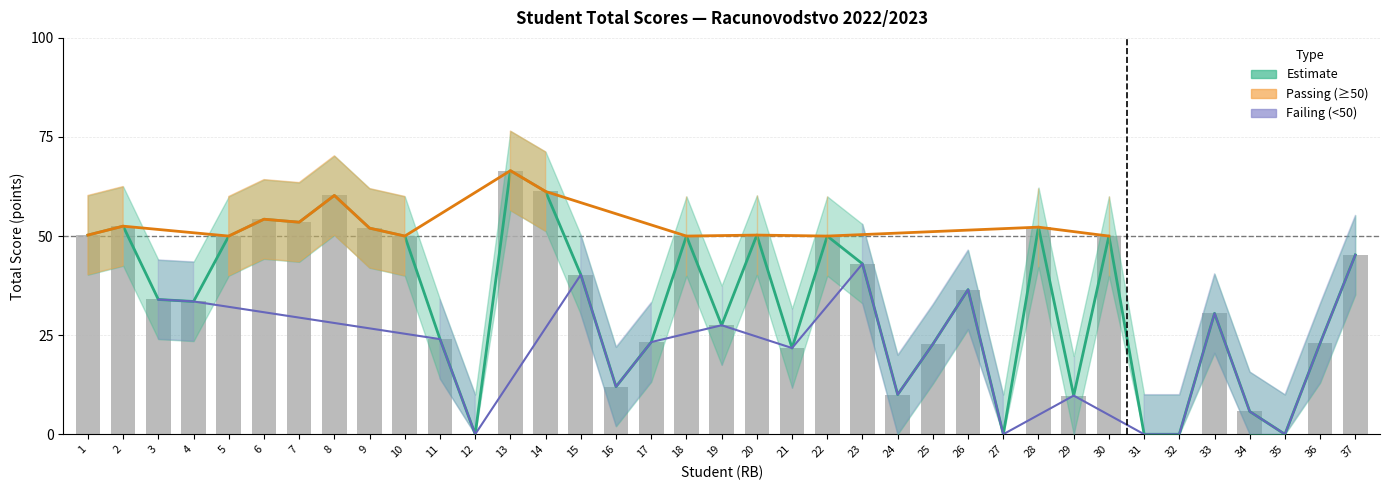

At which label does Upper Bound first exceed 36?

1